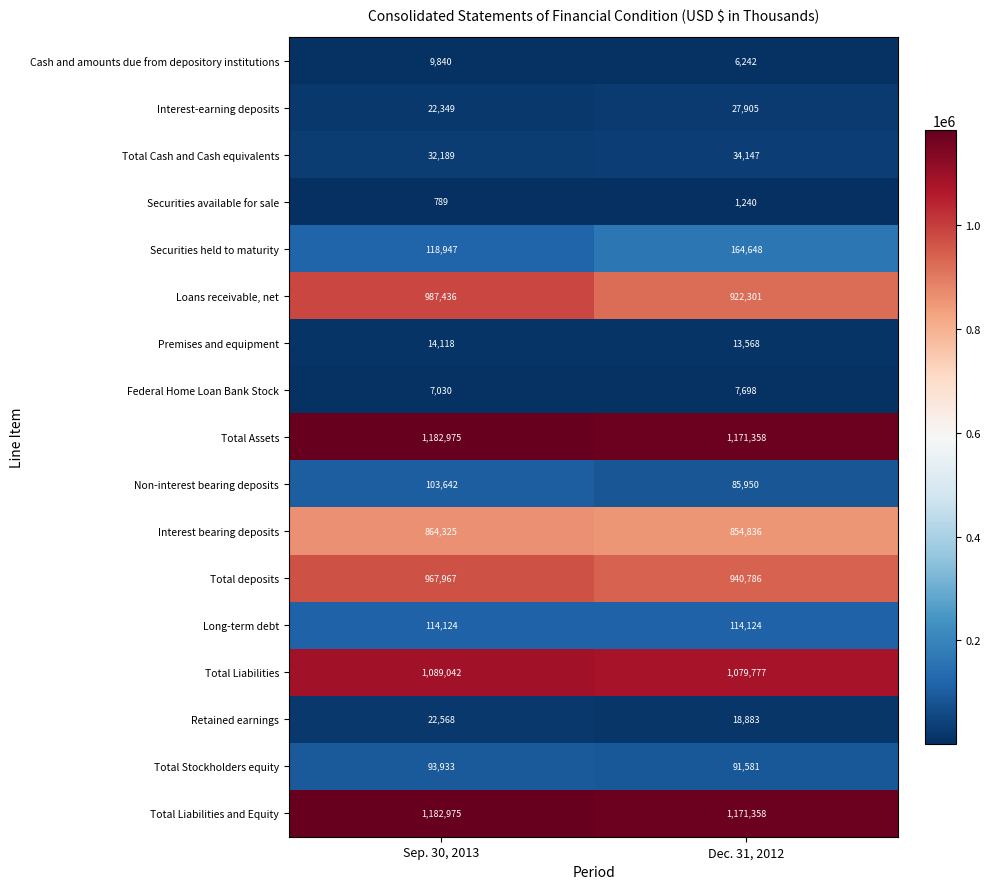

Which series has the largest range (max minus min)?

Loans receivable, net